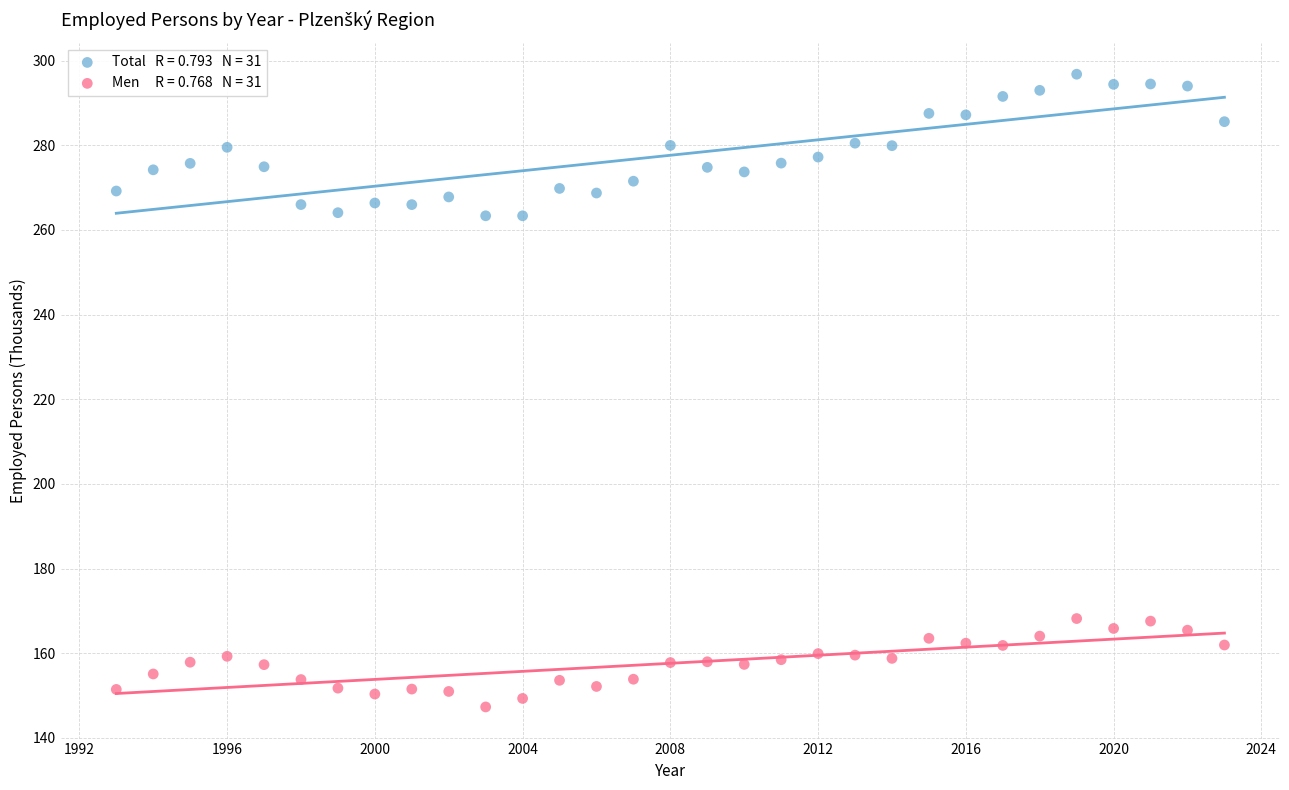

Across all data points, what is the range of X values (max minus min)?

30.0